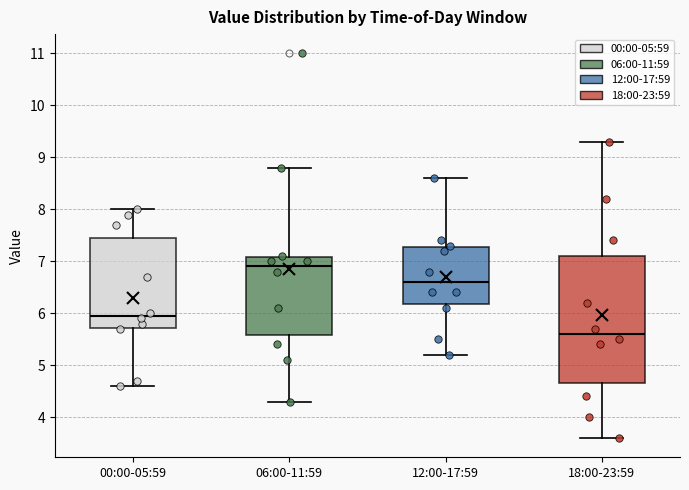

Reading left to right, read every box against the y-axis: the position of its median line, the range the box covers, and the ends of its whiskers. The values are not printed on the chart, so give them approximately, as read against the axis.

00:00-05:59: median 6.0, box 5.7 to 7.5, whiskers 4.6 to 8.0
06:00-11:59: median 6.9, box 5.6 to 7.1, whiskers 4.3 to 8.8
12:00-17:59: median 6.6, box 6.2 to 7.3, whiskers 5.2 to 8.6
18:00-23:59: median 5.6, box 4.7 to 7.1, whiskers 3.6 to 9.3